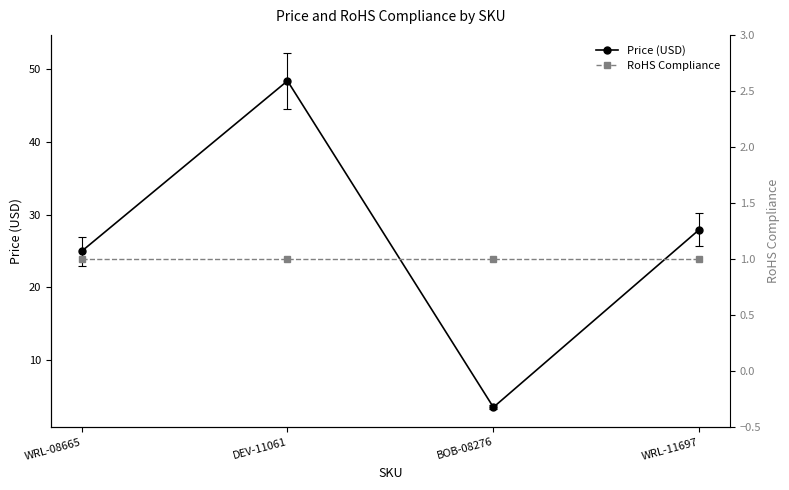

Reading left to right, transcribe all the data shown in this chart.

Price (USD): 24.9	48.4	3.5	27.9
RoHS Compliance: 1.0	1.0	1.0	1.0